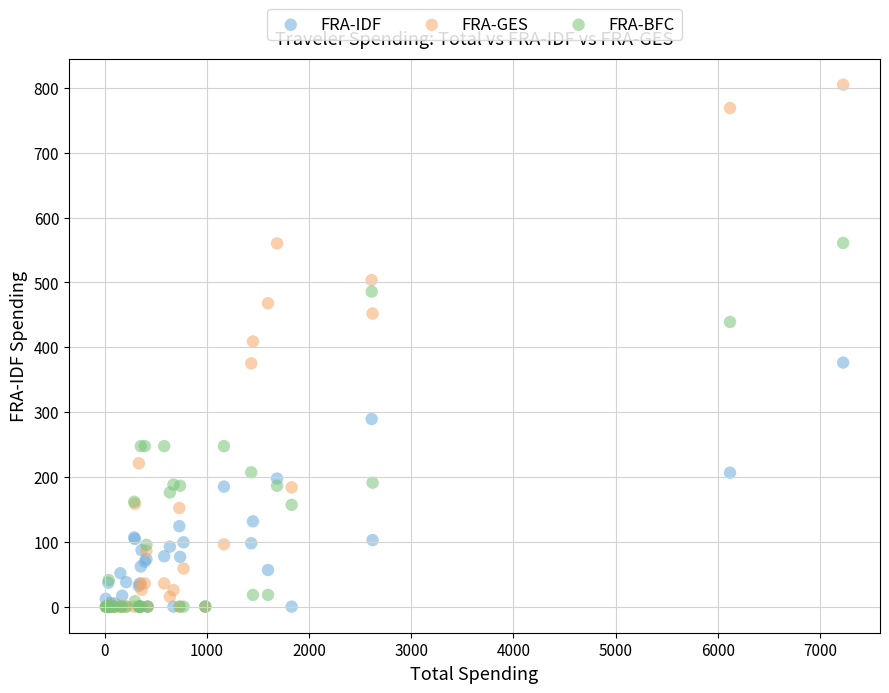

In the FRA-BFC series, what Y value is closest to 280?

247.6